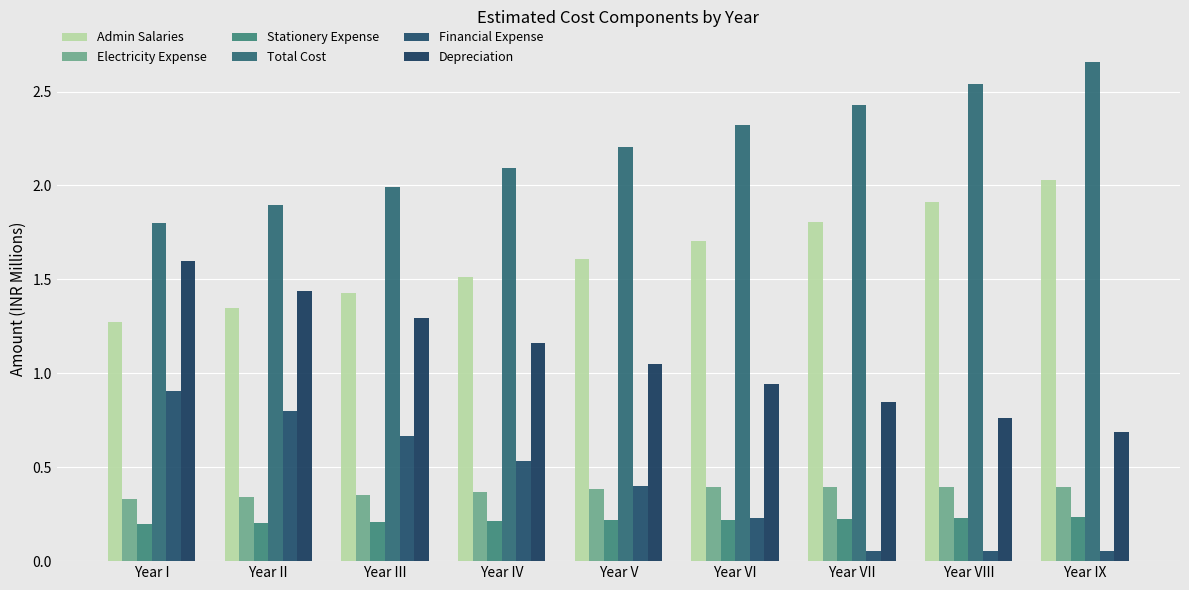

How many bars are there in each group?

6